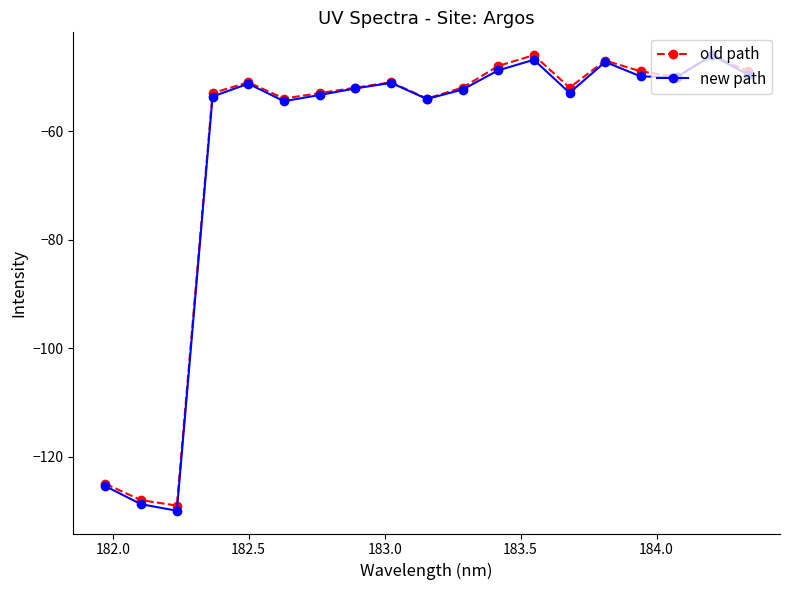

What is the greatest value displayed?

-46.0